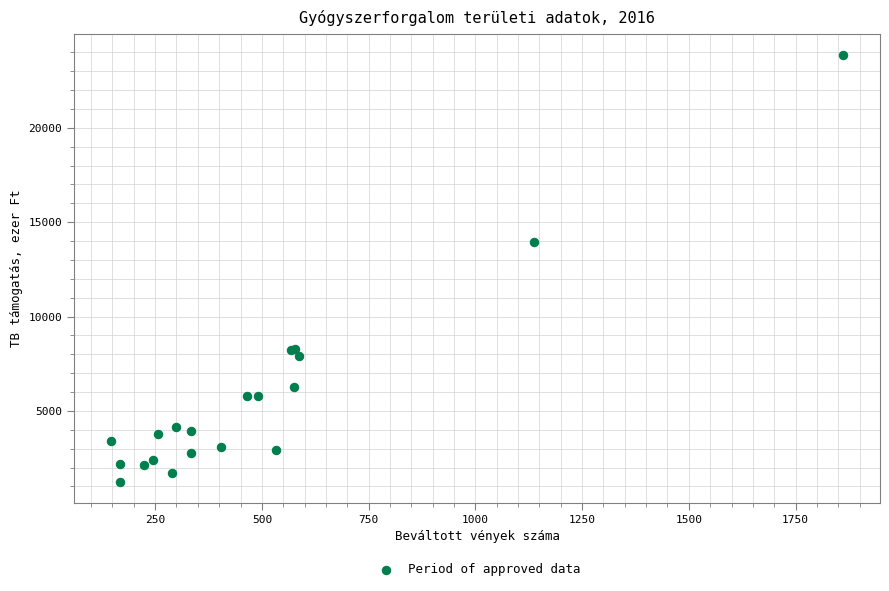

What Y value in the scatter plot is closest to 12555?

13968